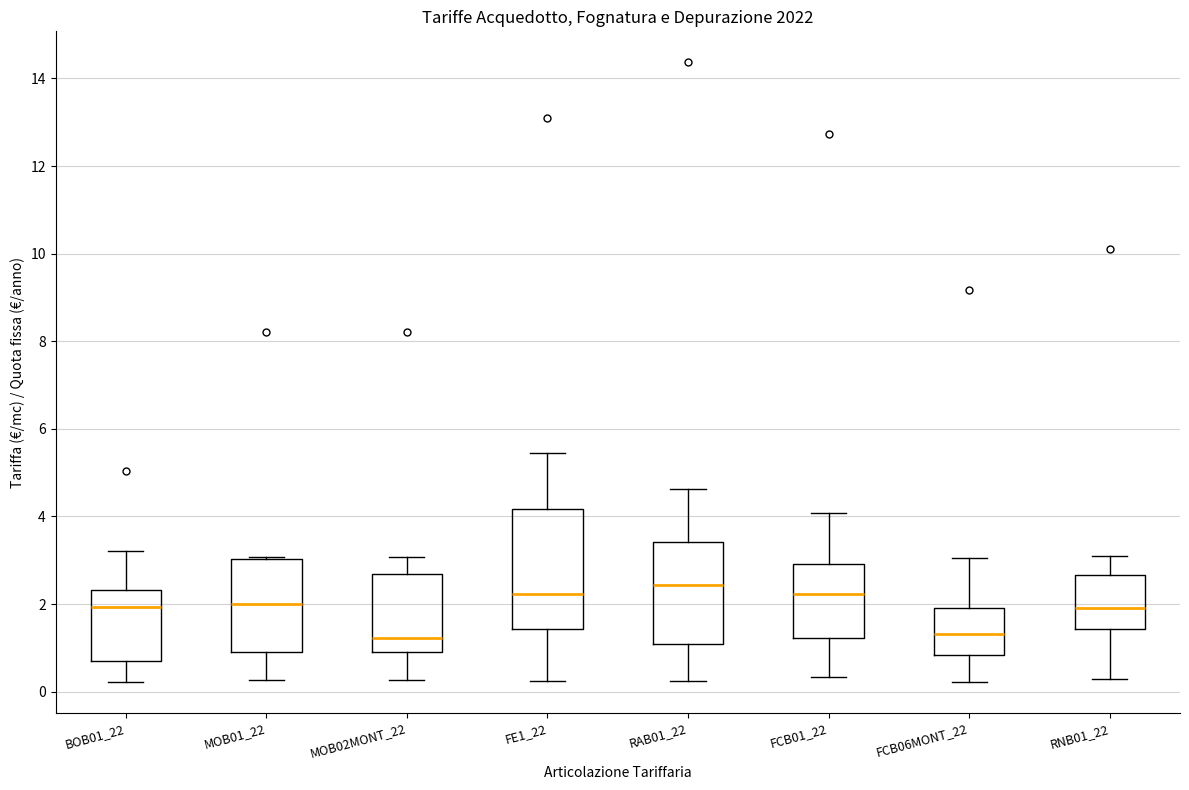

Where does the lower whisker of the box for FCB01_22 end on the y-axis? The values are not printed on the chart, so give them approximately, as read against the axis.

0.4